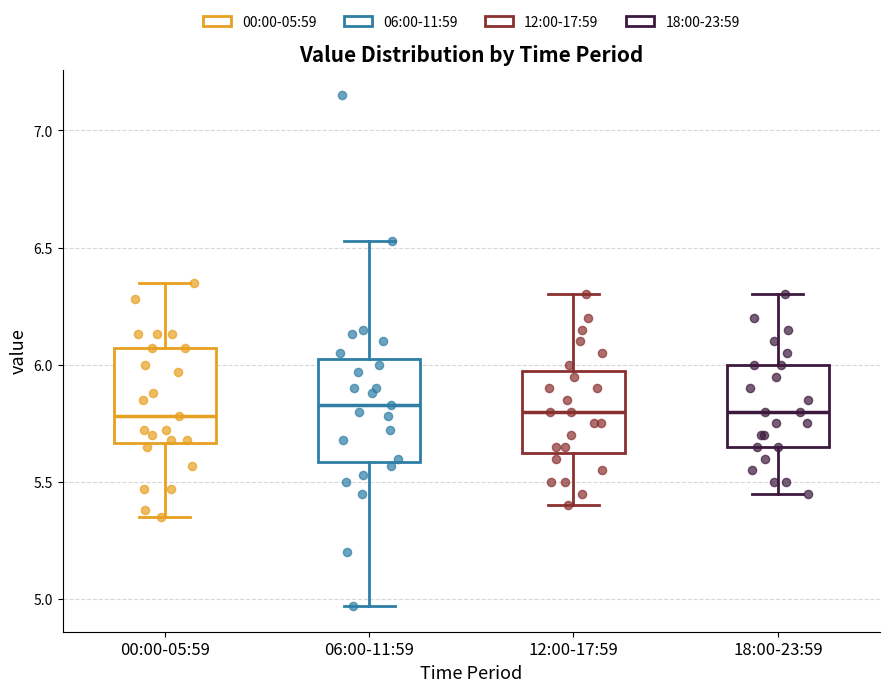

Where is the upper edge of the box for 06:00-11:59 on the y-axis? The values are not printed on the chart, so give them approximately, as read against the axis.

6.05